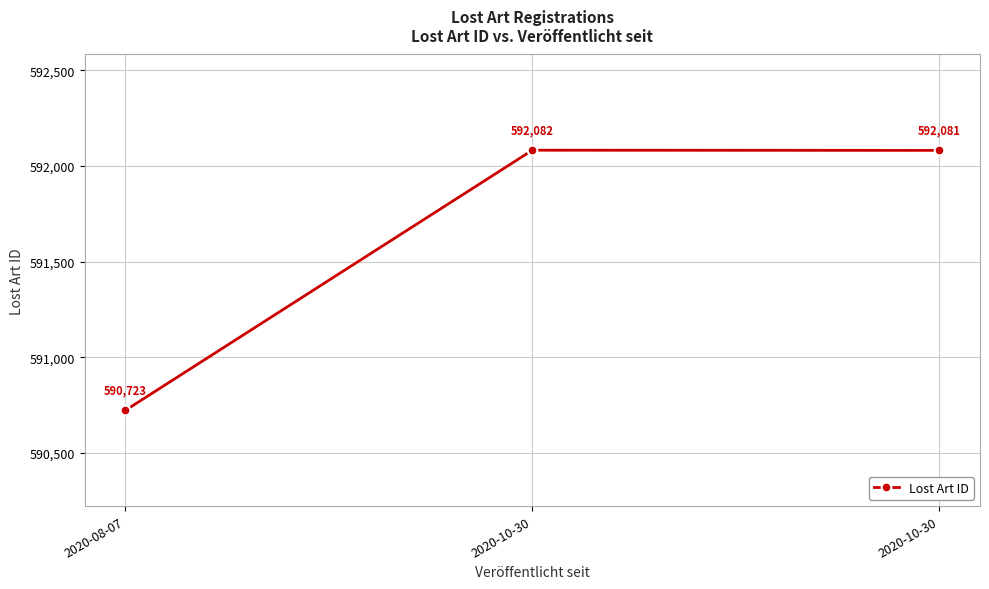

How many data points are less than 592081?

1